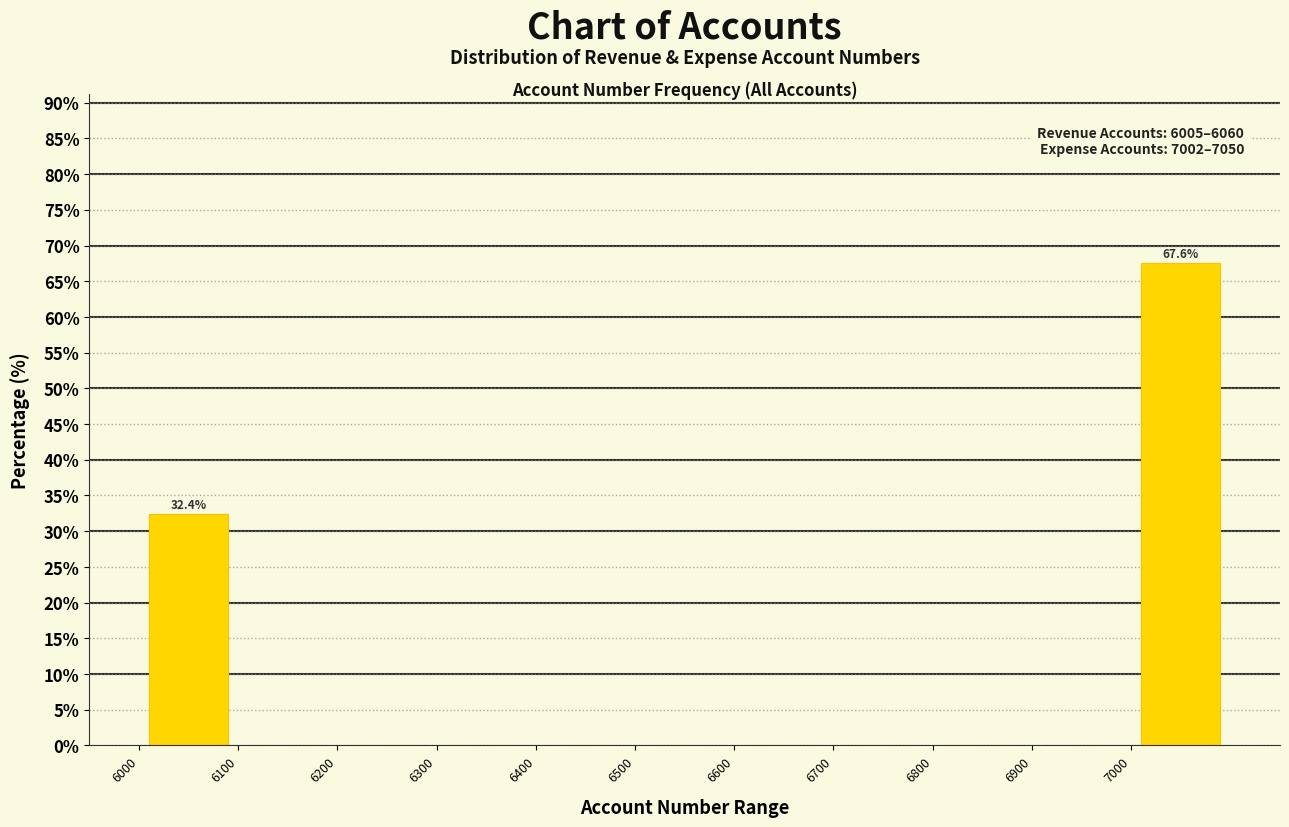

Which range on the x-axis has the tallest bar?

7000 to 7100